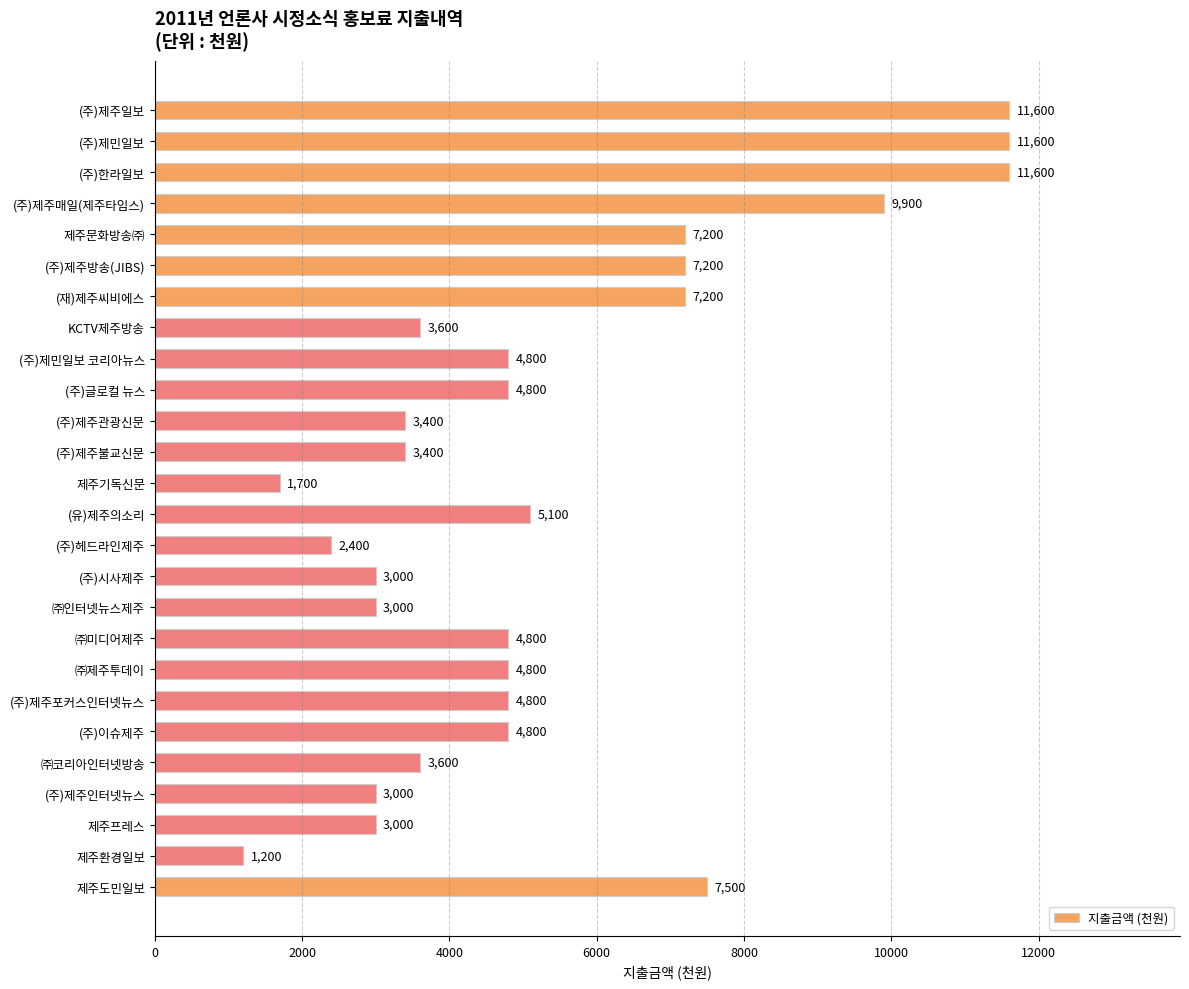

Reading top to bottom, transcribe all the data shown in this chart.

(주)제주일보=11600	(주)제민일보=11600	(주)한라일보=11600	(주)제주매일(제주타임스)=9900	제주문화방송㈜=7200	(주)제주방송(JIBS)=7200	(재)제주씨비에스=7200	KCTV제주방송=3600	(주)제민일보 코리아뉴스=4800	(주)글로컬 뉴스=4800	(주)제주관광신문=3400	(주)제주불교신문=3400	제주기독신문=1700	(유)제주의소리=5100	(주)헤드라인제주=2400	(주)시사제주=3000	㈜인터넷뉴스제주=3000	㈜미디어제주=4800	㈜제주투데이=4800	(주)제주포커스인터넷뉴스=4800	(주)이슈제주=4800	㈜코리아인터넷방송=3600	(주)제주인터넷뉴스=3000	제주프레스=3000	제주환경일보=1200	제주도민일보=7500